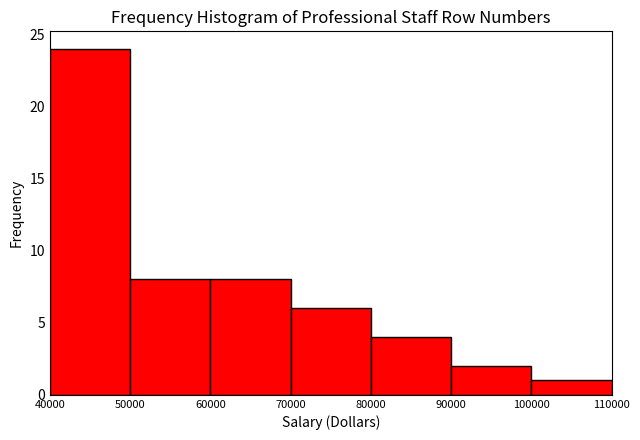

What is the height of the bar covering 50000 to 60000 on the x-axis? The values are not printed on the chart, so give them approximately, as read against the axis.

8